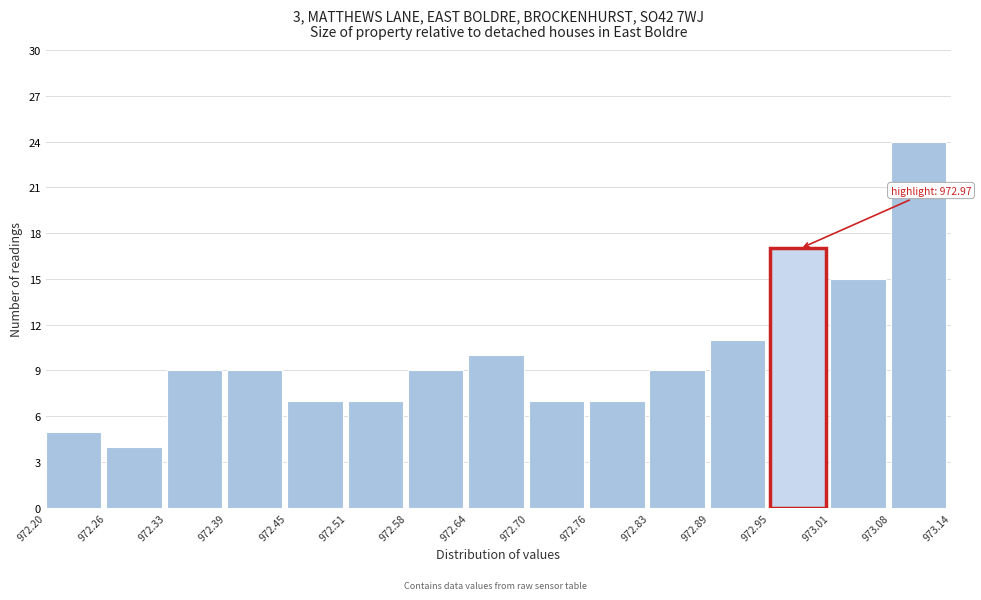

Over which range of the x-axis is the bar tallest?

973.08 to 973.14